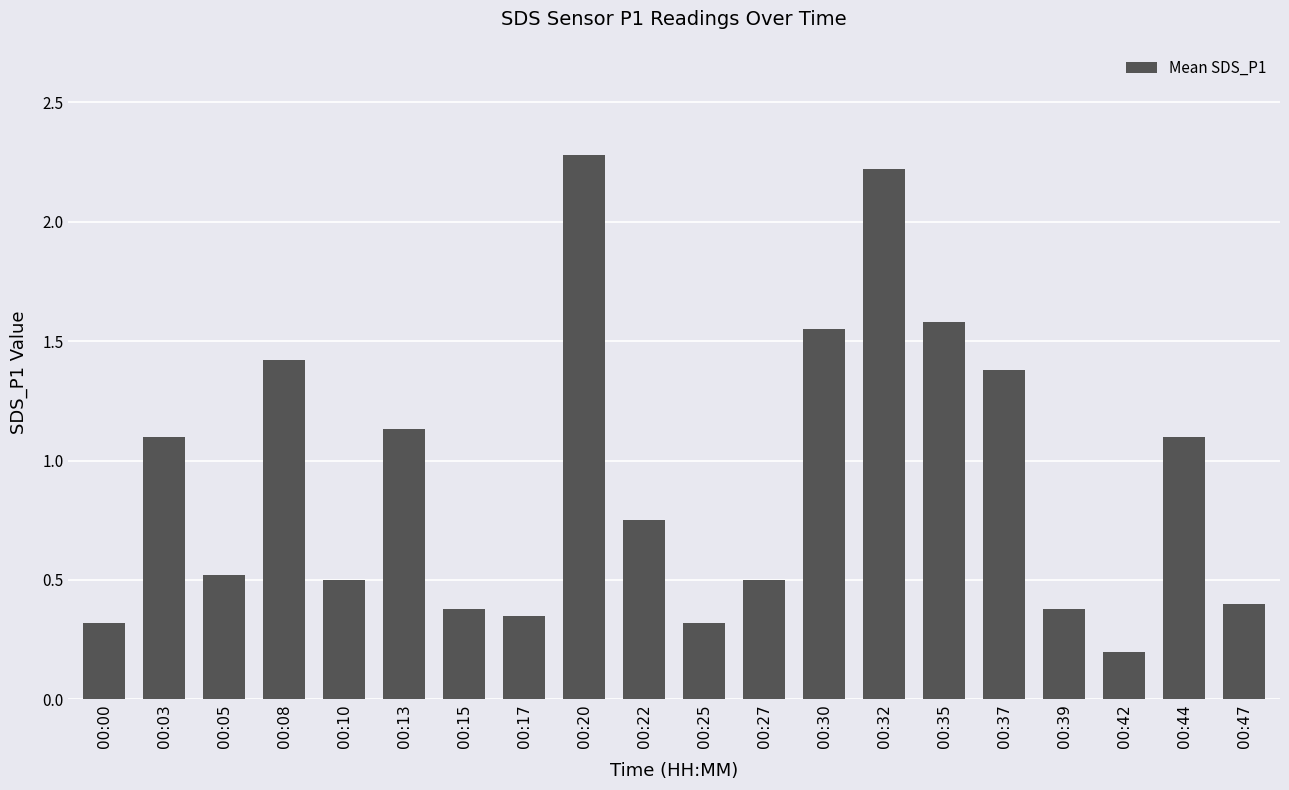

Between 00:05 and 00:32, which is larger?

00:32